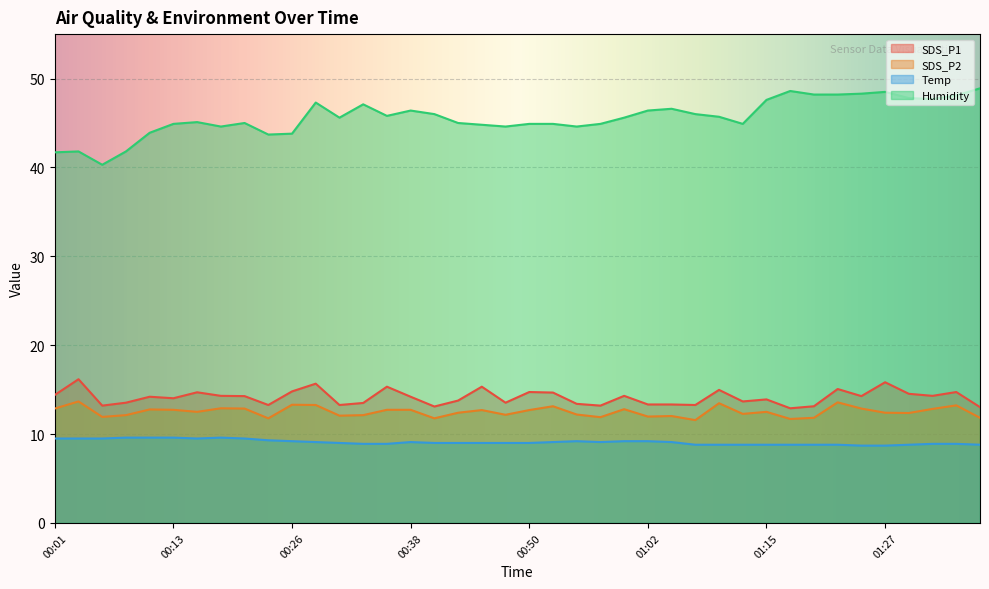

True or false: SDS_P2 has a value of 5.1 at 00:55.

False